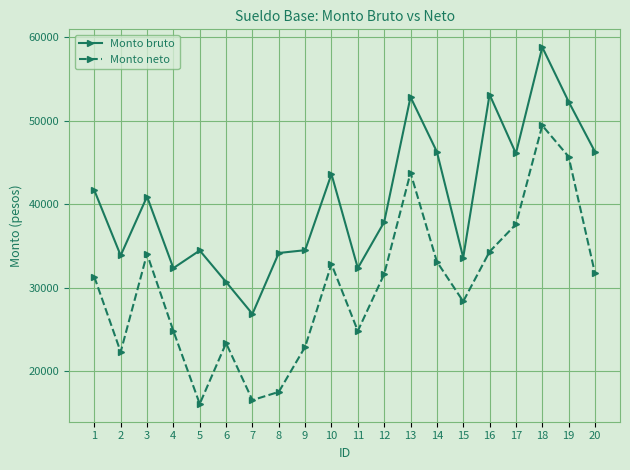

What is the value of the Monto neto point at the 14th from the left?

33099.6